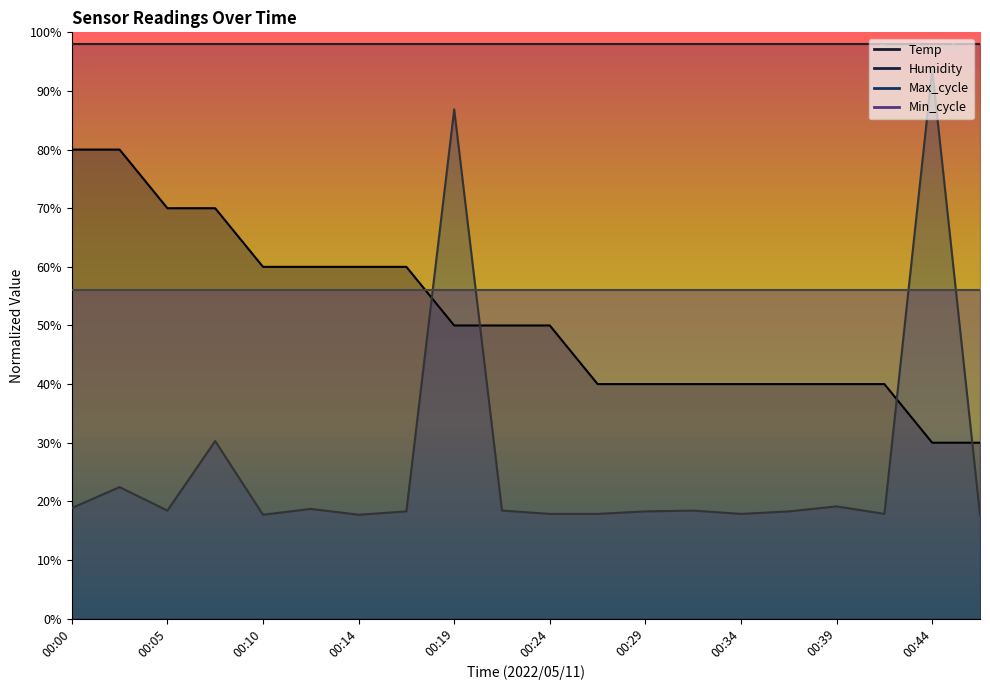

Is the value of Temp at 00:05 greater than the value of Max_cycle at 00:19?

No